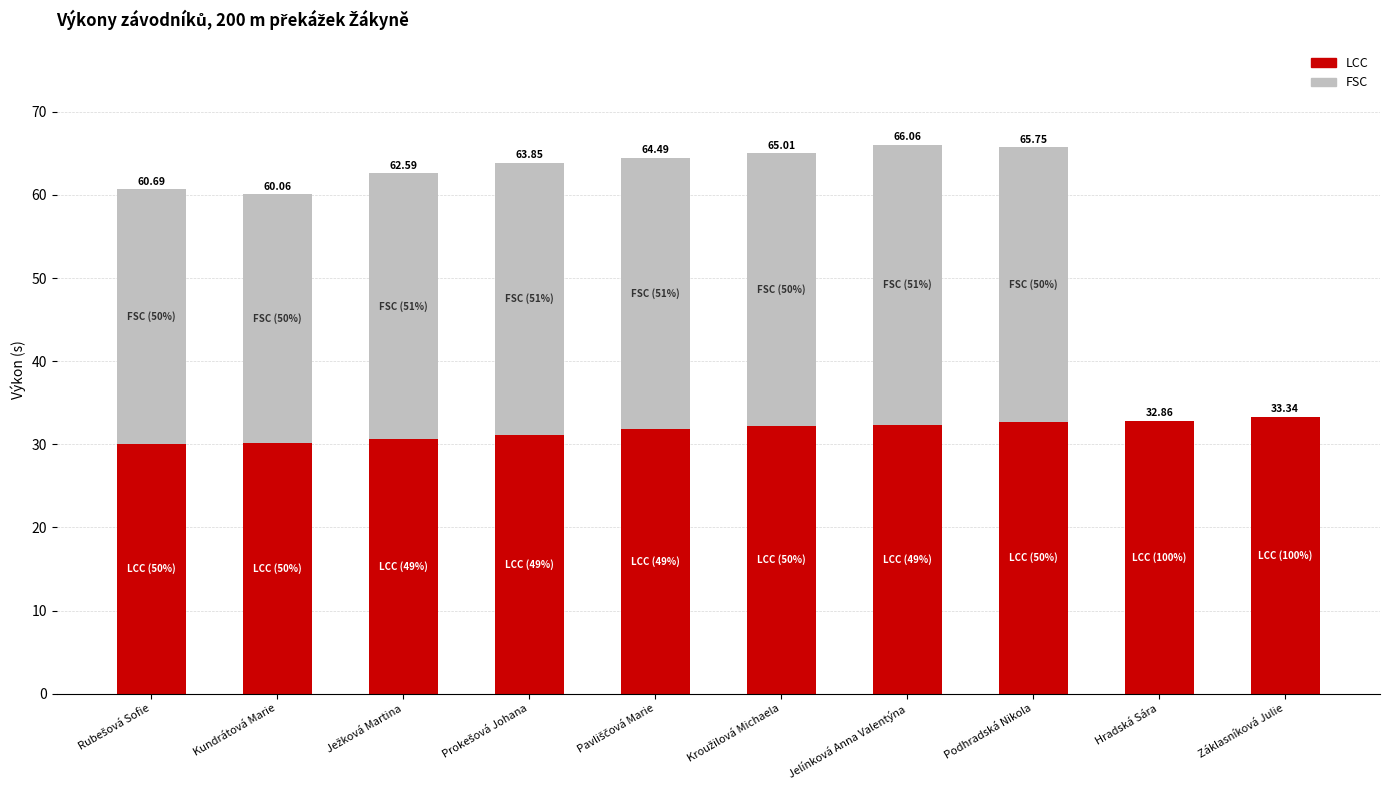

At how many categories does at least one series exceed 18?

10